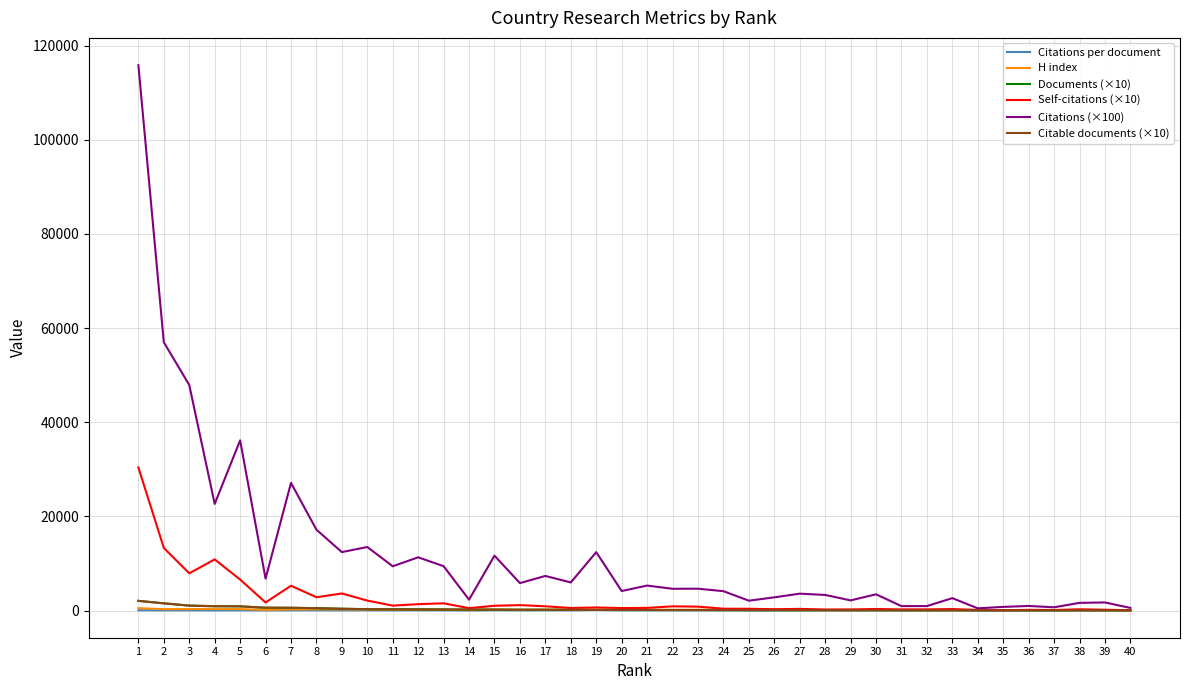

What is the highest value of the Documents (×10) series?

2053.0